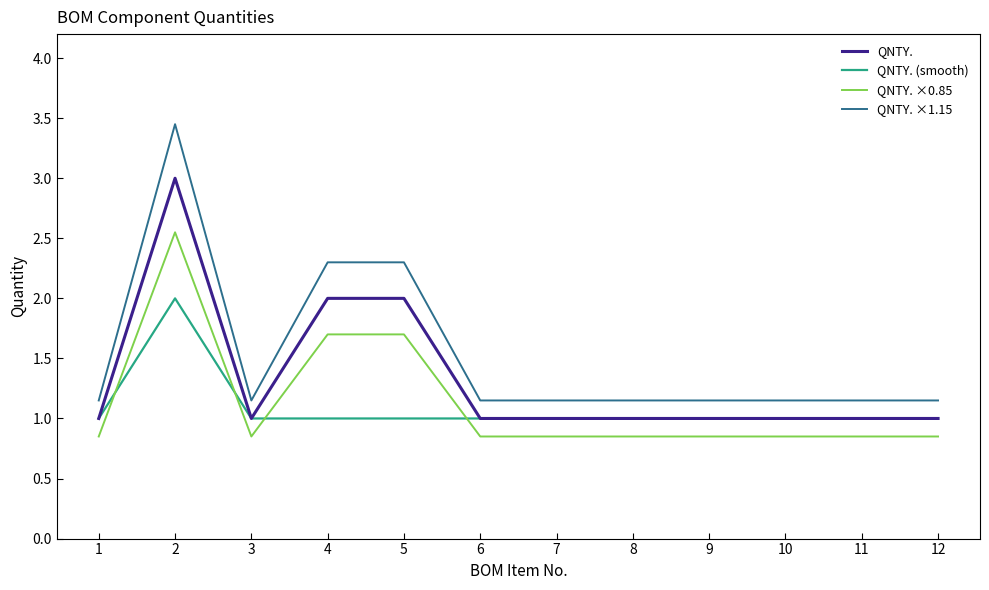

True or false: QNTY. ×1.15 and QNTY. (smooth) intersect in this chart.

False